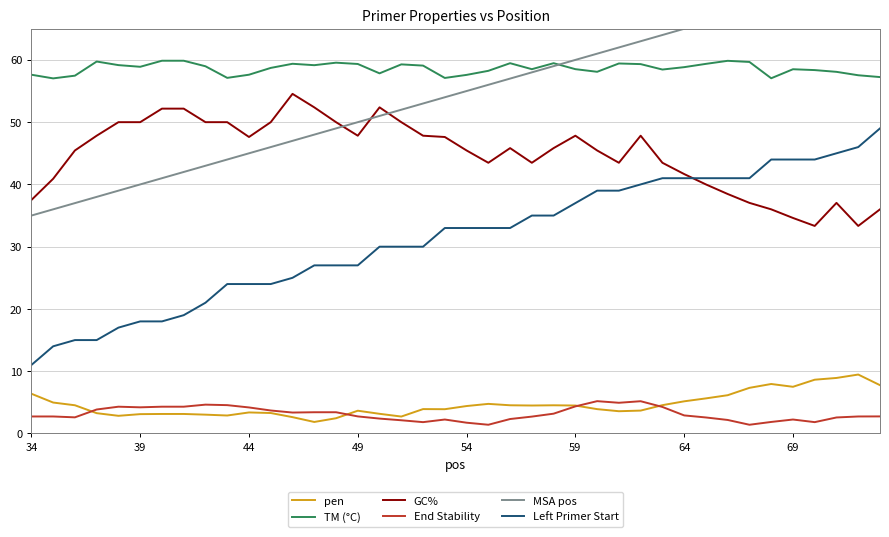

What is the lowest value of the pen series?

1.8